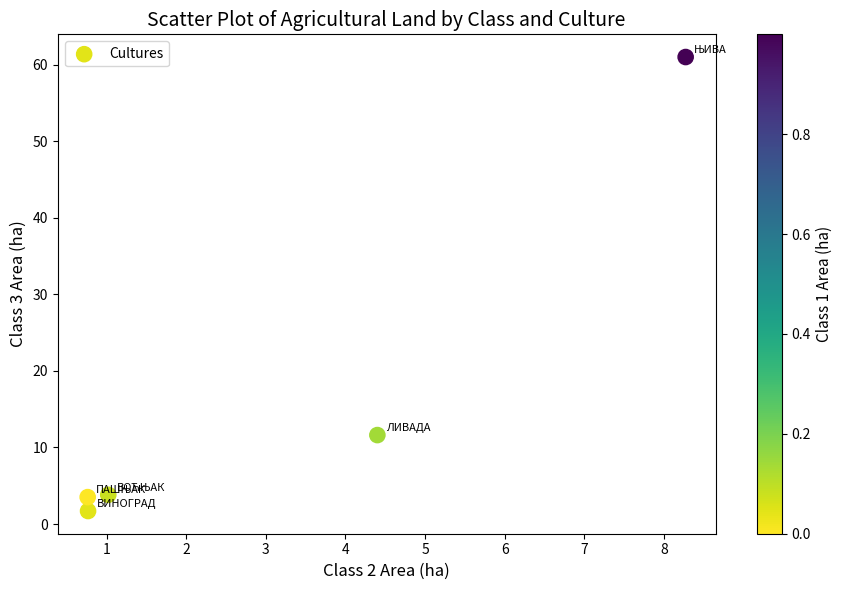

What Y value in the scatter plot is closest to 31?

11.6